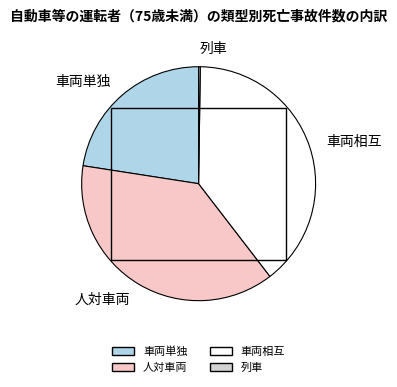

The 人対車両 slice represents 52% of the pie. True or false?

False